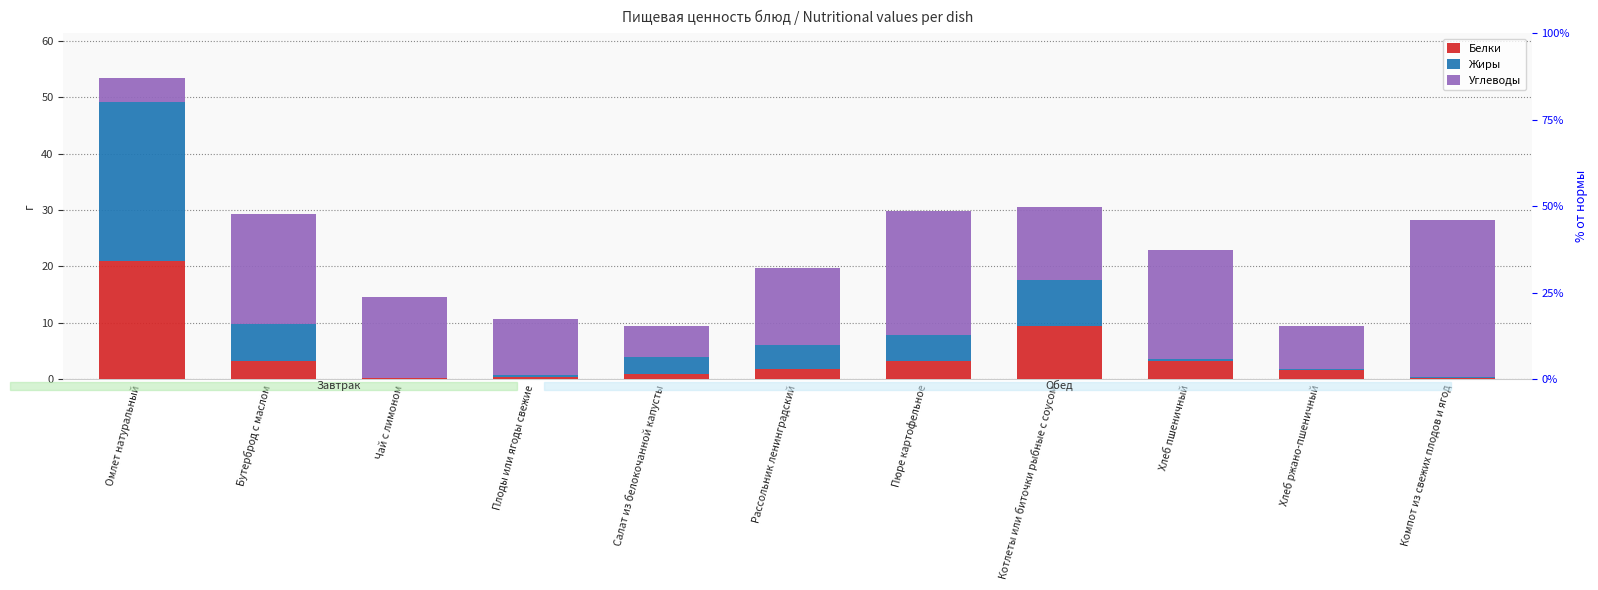

What are all the series names shown in the legend?

Белки, Жиры, Углеводы